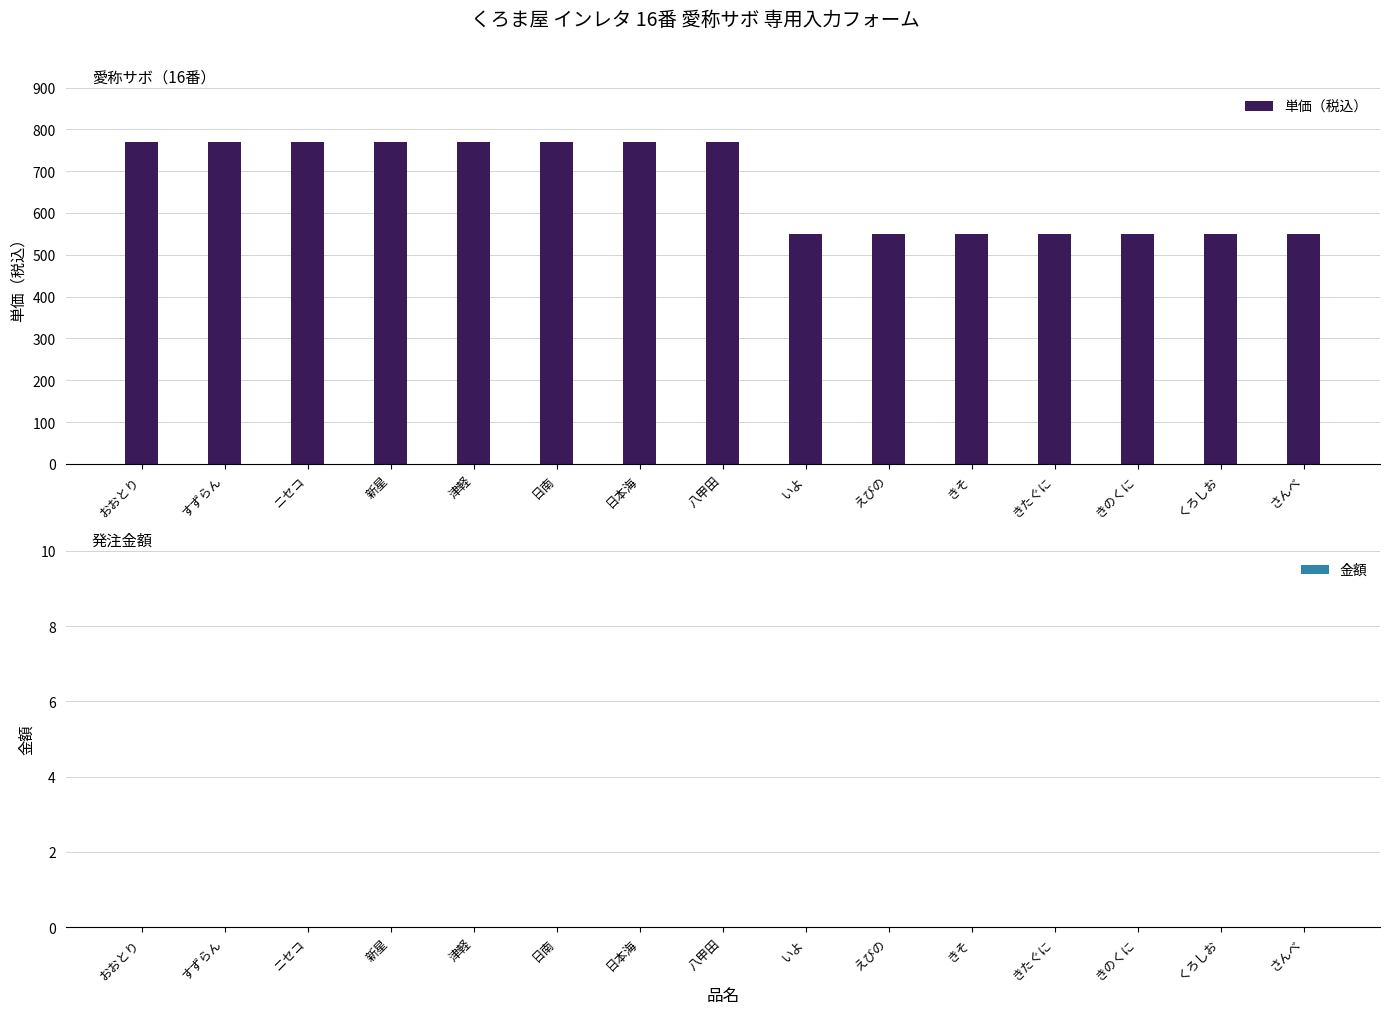

Count the number of data series in this chart.

1